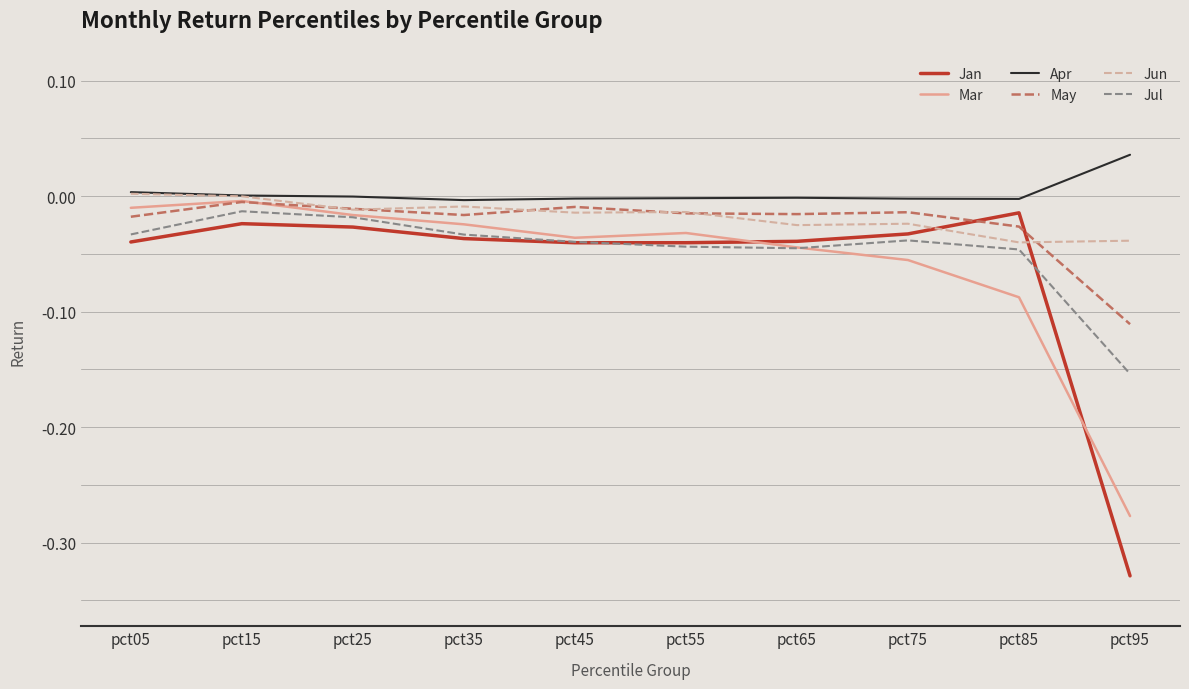

True or false: Jan and Apr intersect in this chart.

False